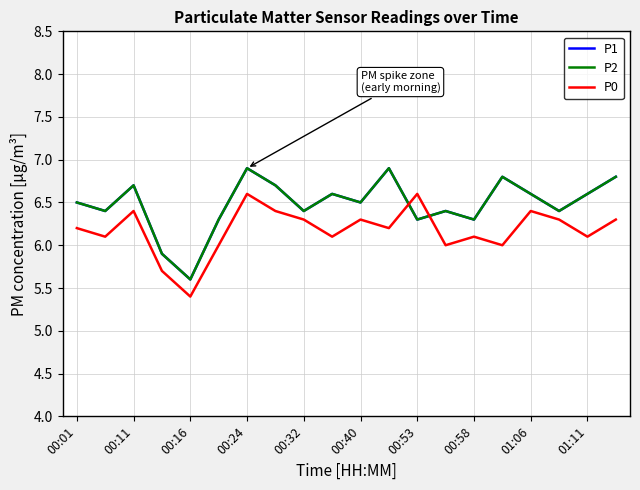

Is this an area chart (filled region under the line)?

No